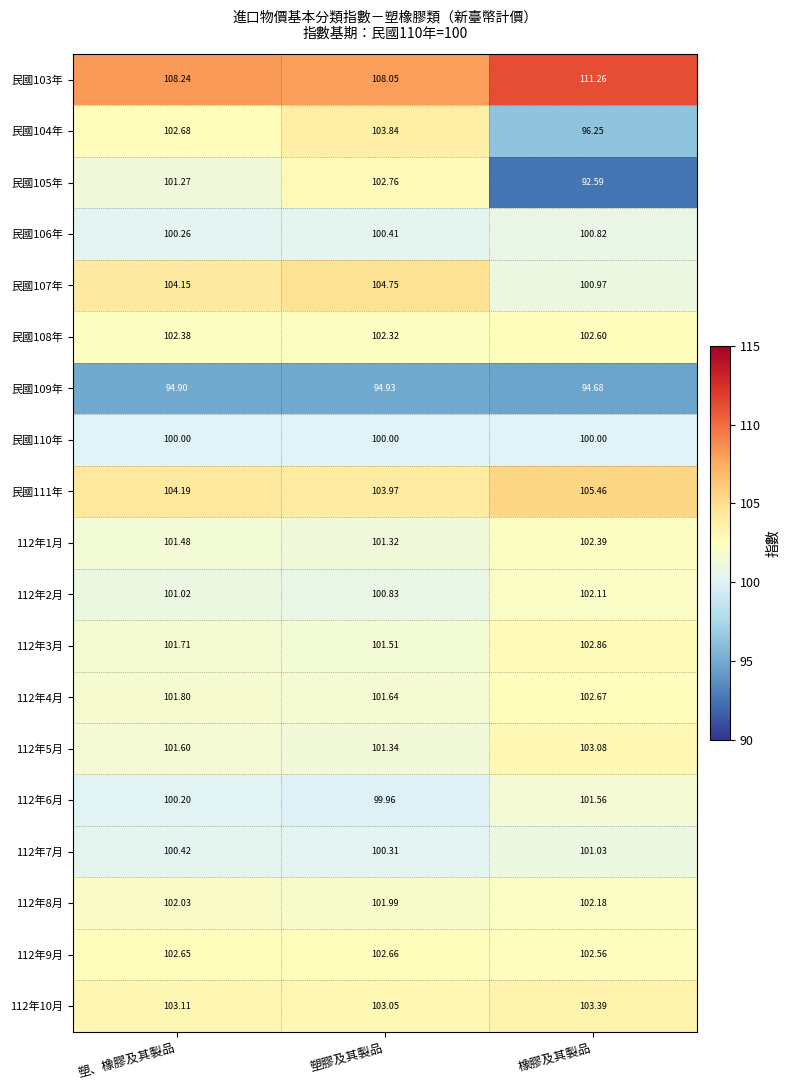

At which label is 112年3月 closest to 102?

塑、橡膠及其製品